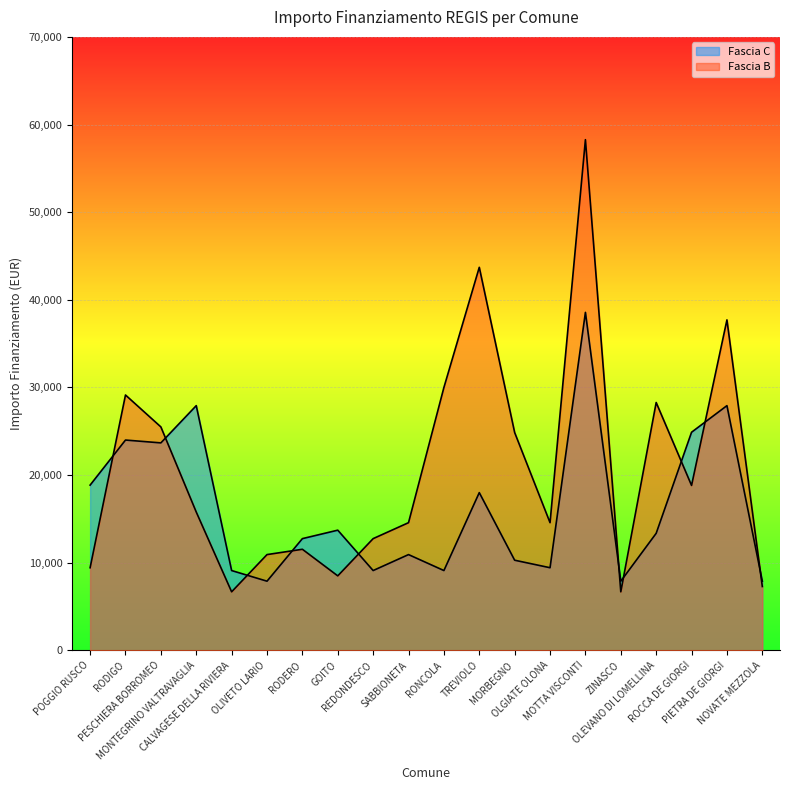

What is the average value of the Fascia C series?

16263